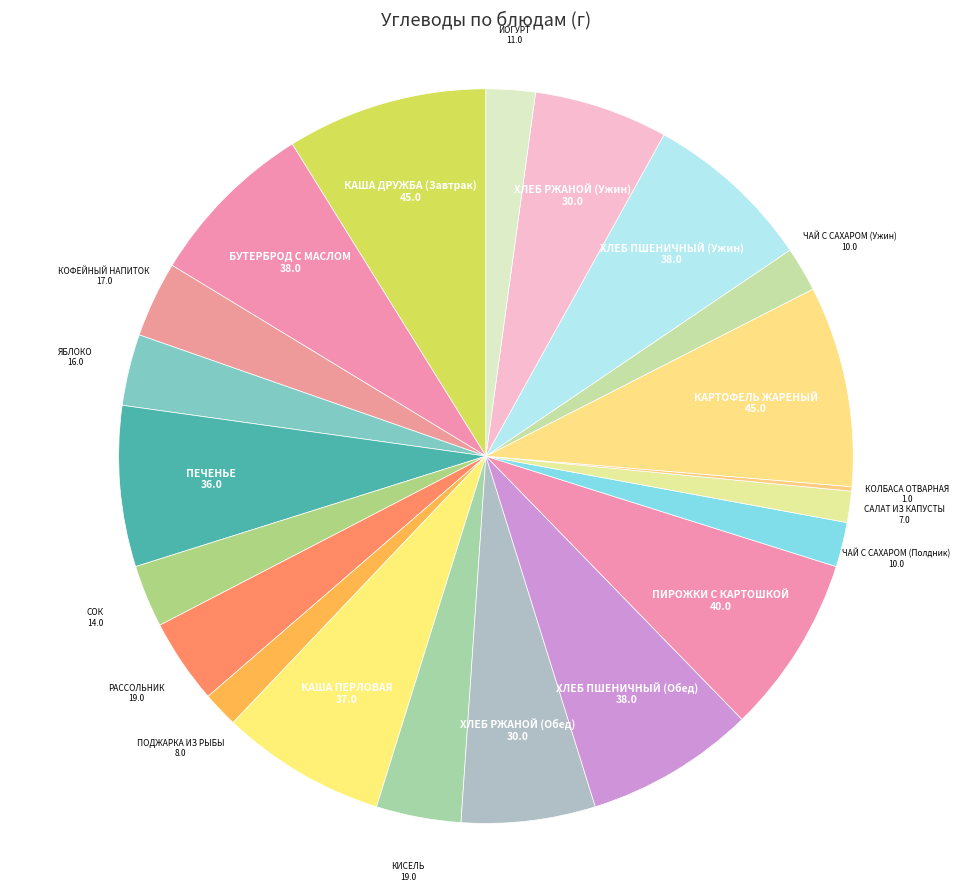

Which category has the smallest portion of the pie?

КОЛБАСА ОТВАРНАЯ